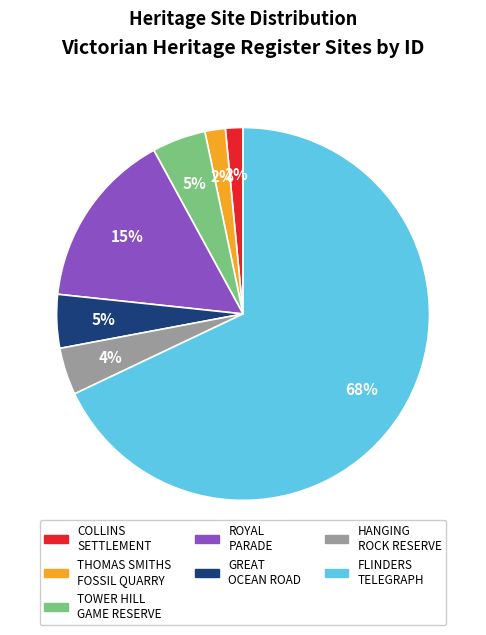

Does any single category account for the majority?

Yes